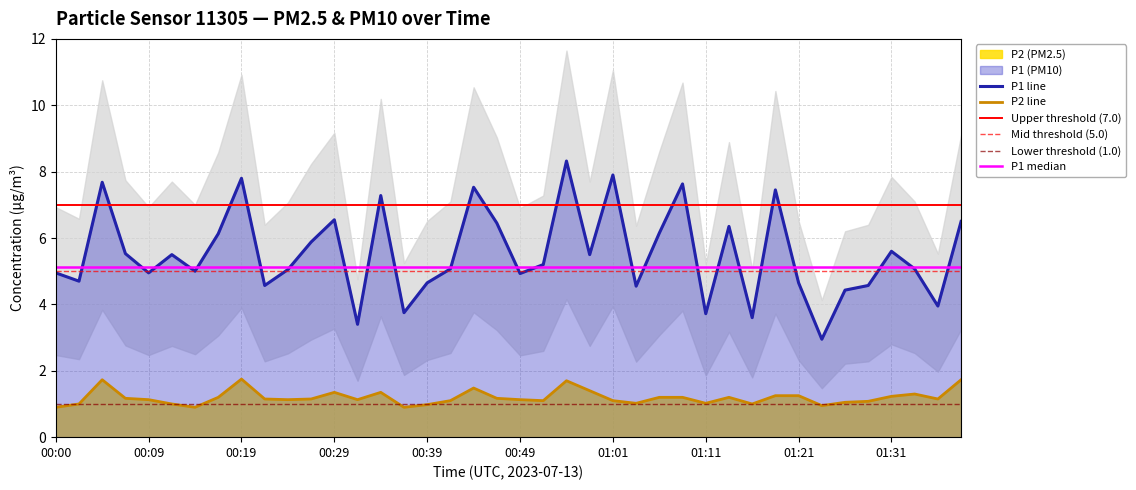

What is the difference between the highest and lowest values at 00:56?

6.6